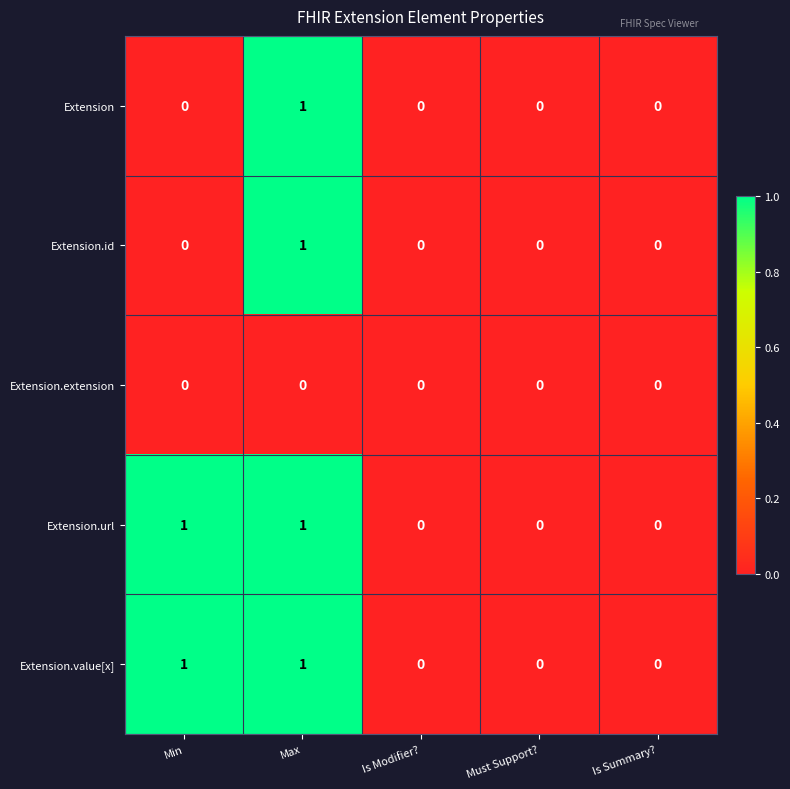

The Extension.url series shows 0 at Is Modifier?. True or false?

True